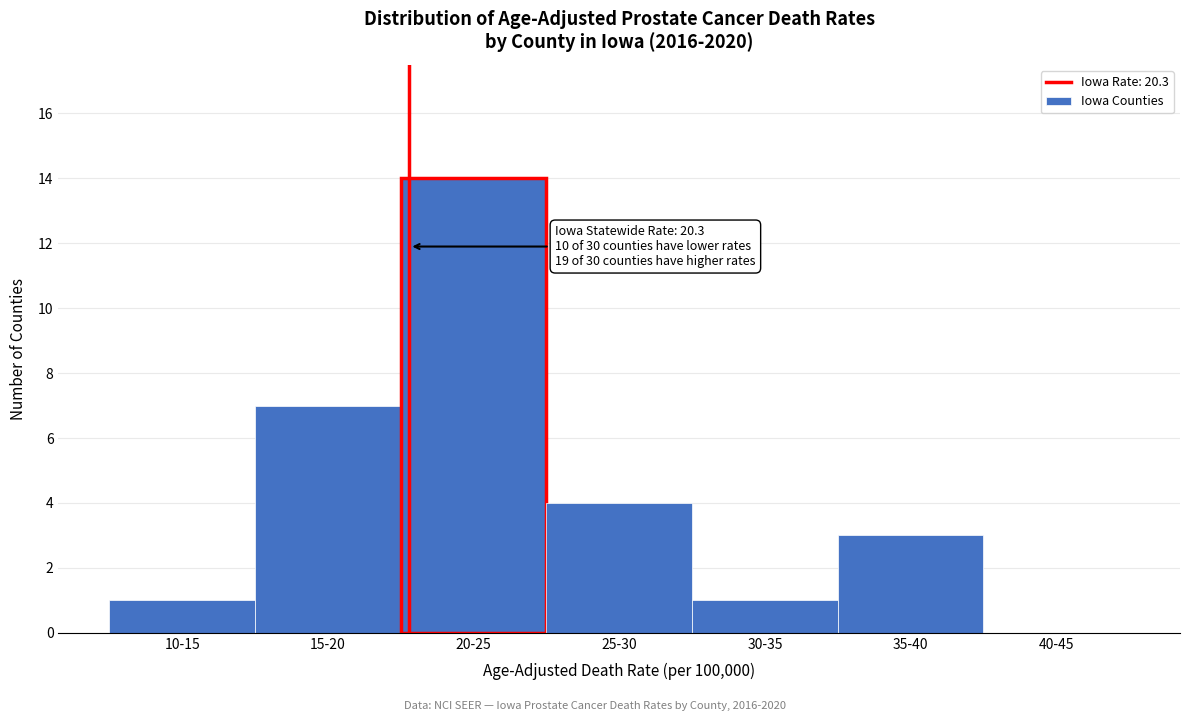

Reading left to right, extract all data points from this chart.

10-15=1	15-20=7	20-25=14	25-30=4	30-35=1	35-40=3	40-45=0